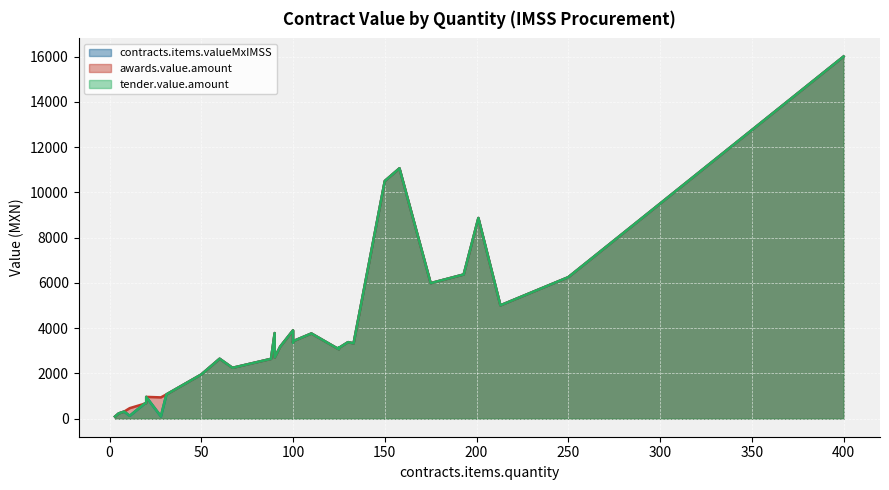

Rank the series at 16 from highest to lowest value.

awards.value.amount, contracts.items.valueMxIMSS, tender.value.amount